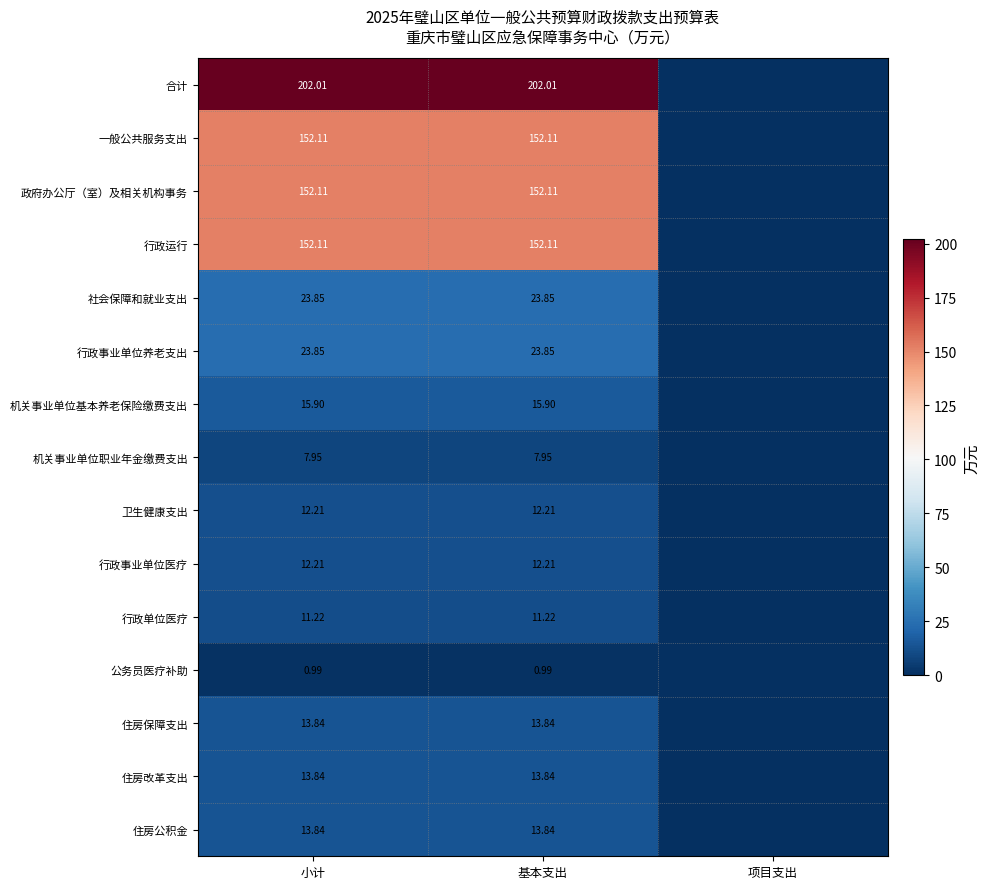

At which label is 政府办公厅（室）及相关机构事务 closest to 76?

项目支出